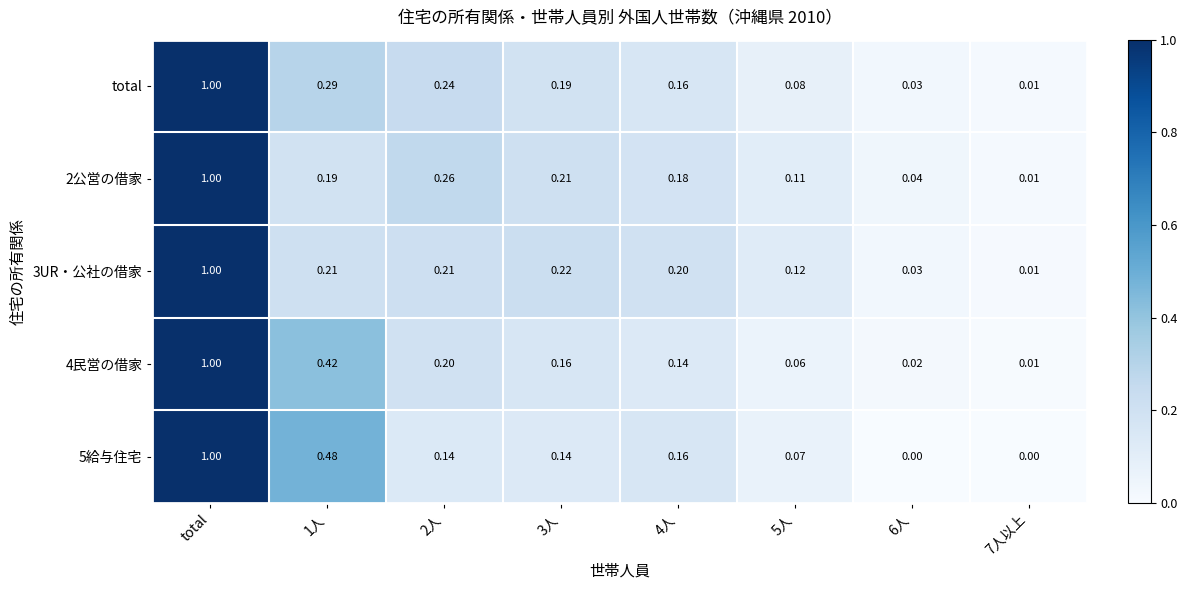

Is the value of 5給与住宅 at 6人 greater than the value of total at 4人?

No